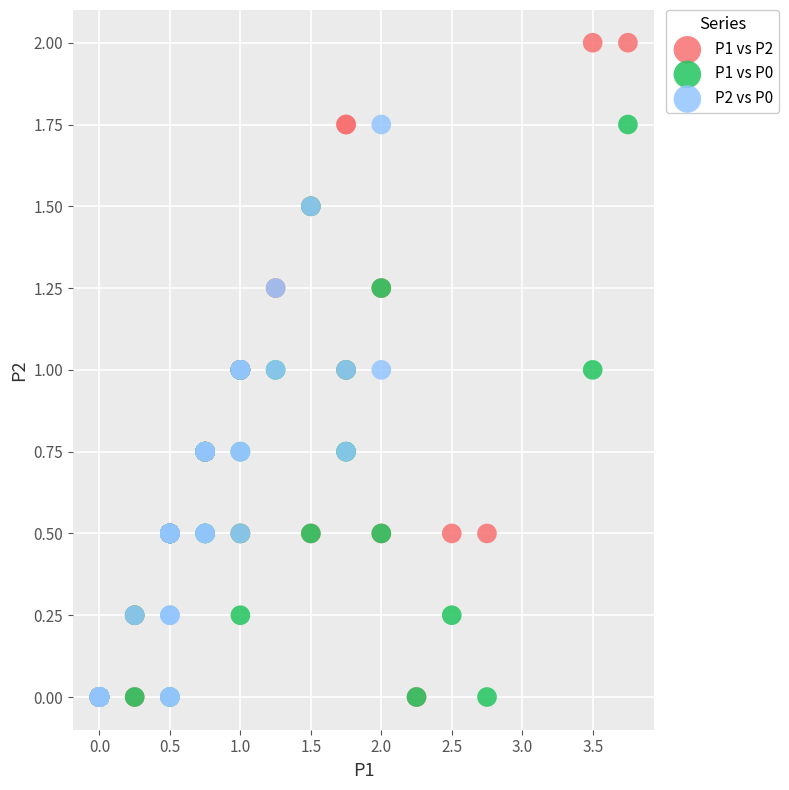

What are all the series names shown in the legend?

P1 vs P2, P1 vs P0, P2 vs P0